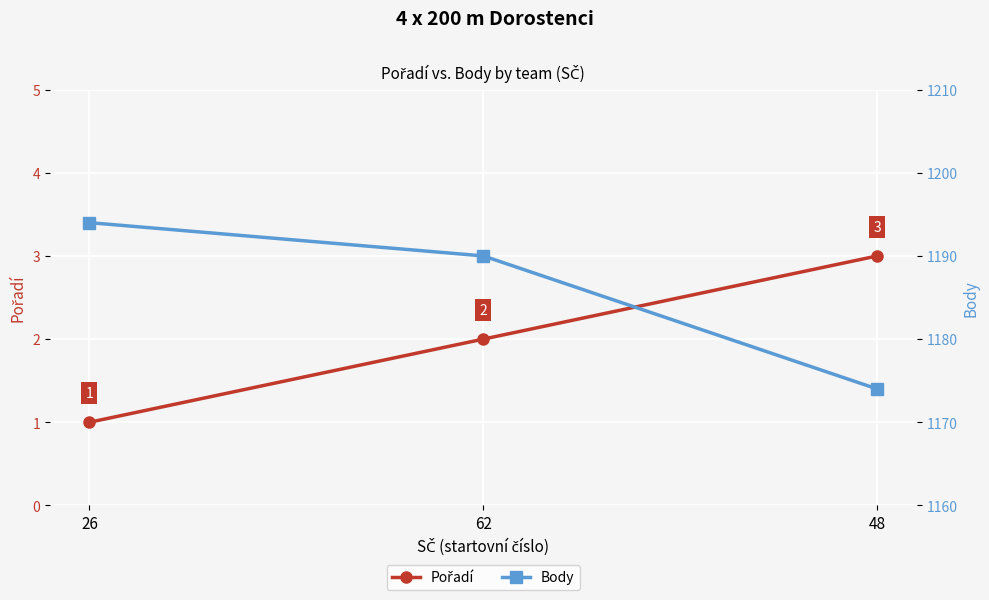

Is it true that Pořadí equals 3 at 48?

True